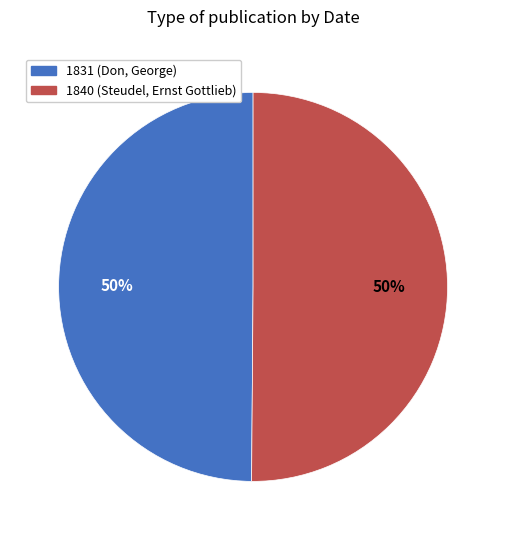

Count the number of slices in the pie.

2